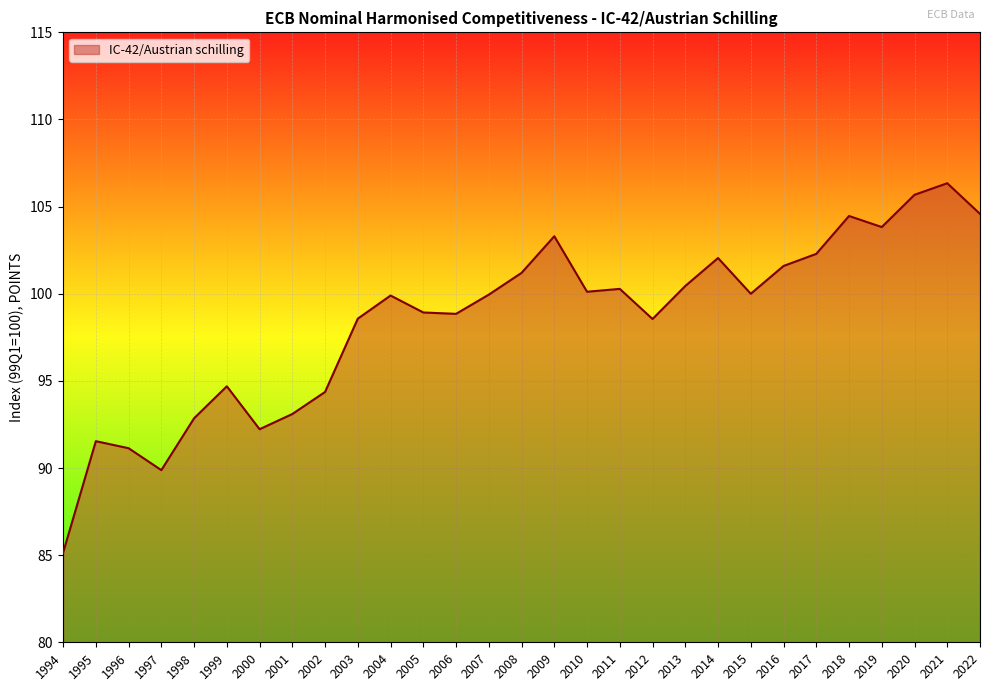

True or false: the data shows 57.1 at 2002.

False